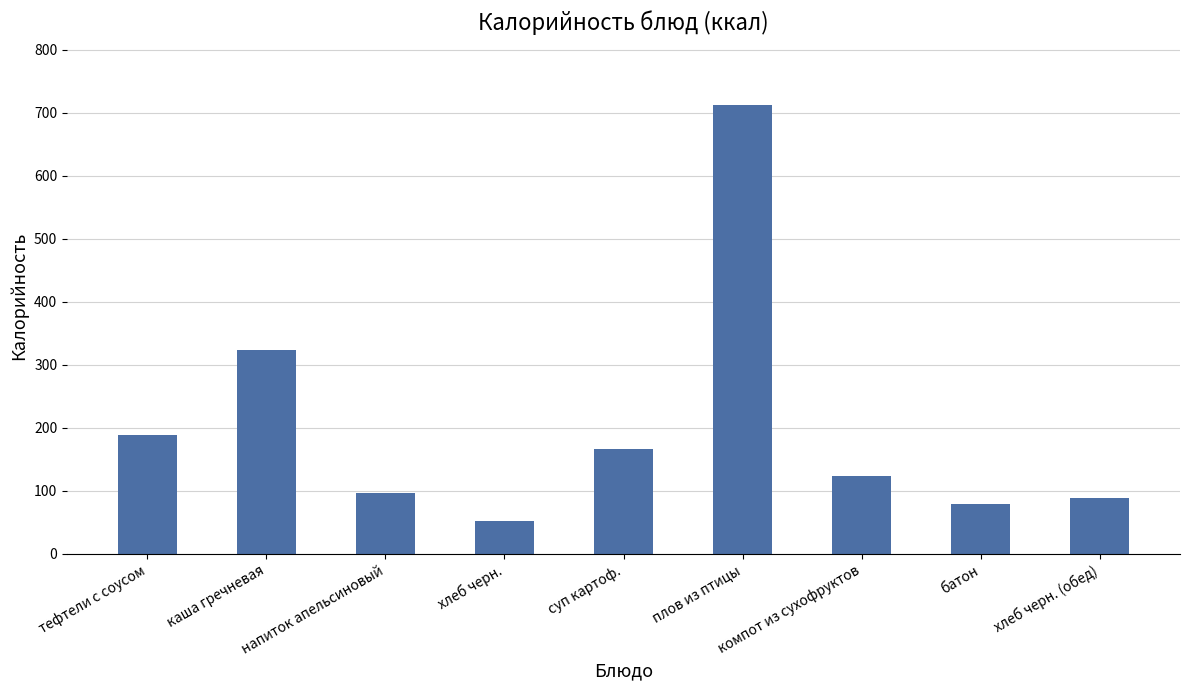

What is the sum of the values at хлеб черн. and компот из сухофруктов?

176.2